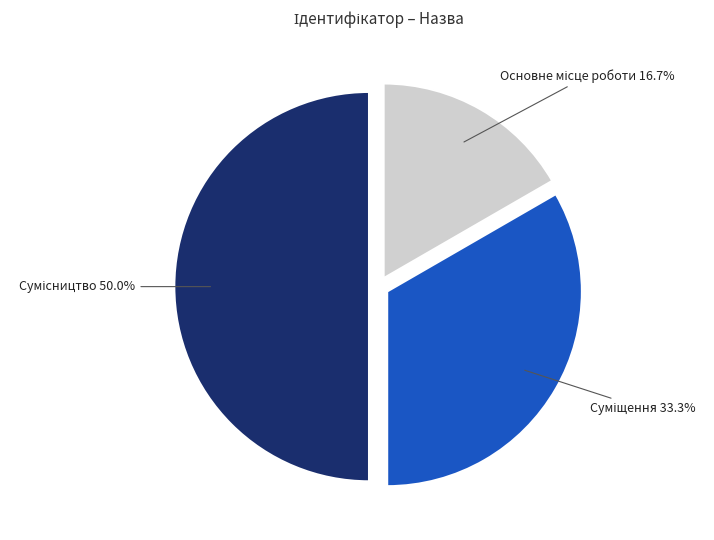

Which slice is the smallest?

Основне місце роботи